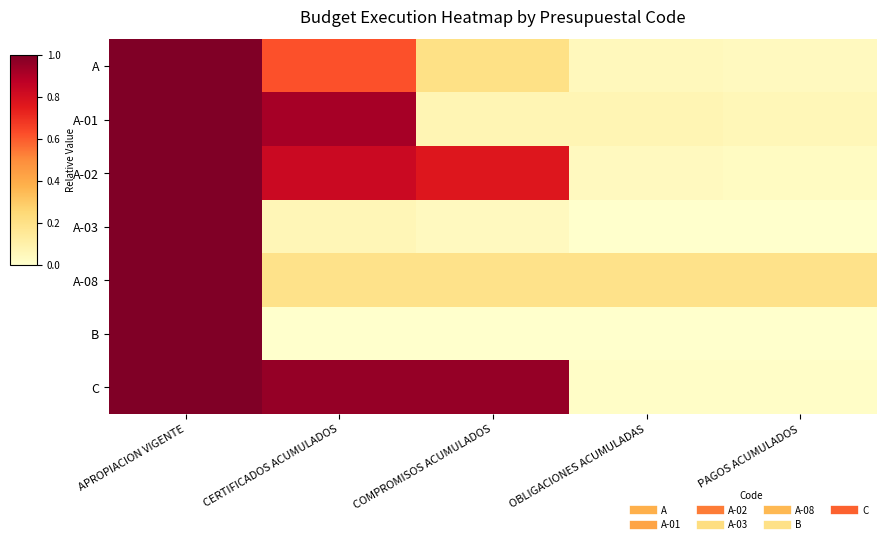

Which category has the lowest value across all series?

CERTIFICADOS ACUMULADOS